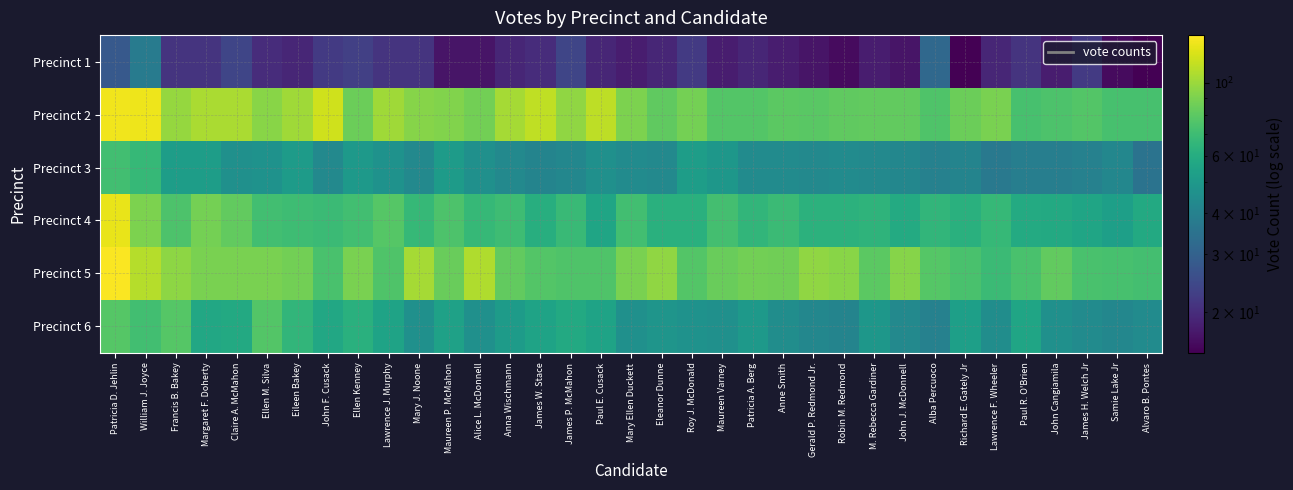

What is the total value across all series at Lawrence J. Murphy?

379